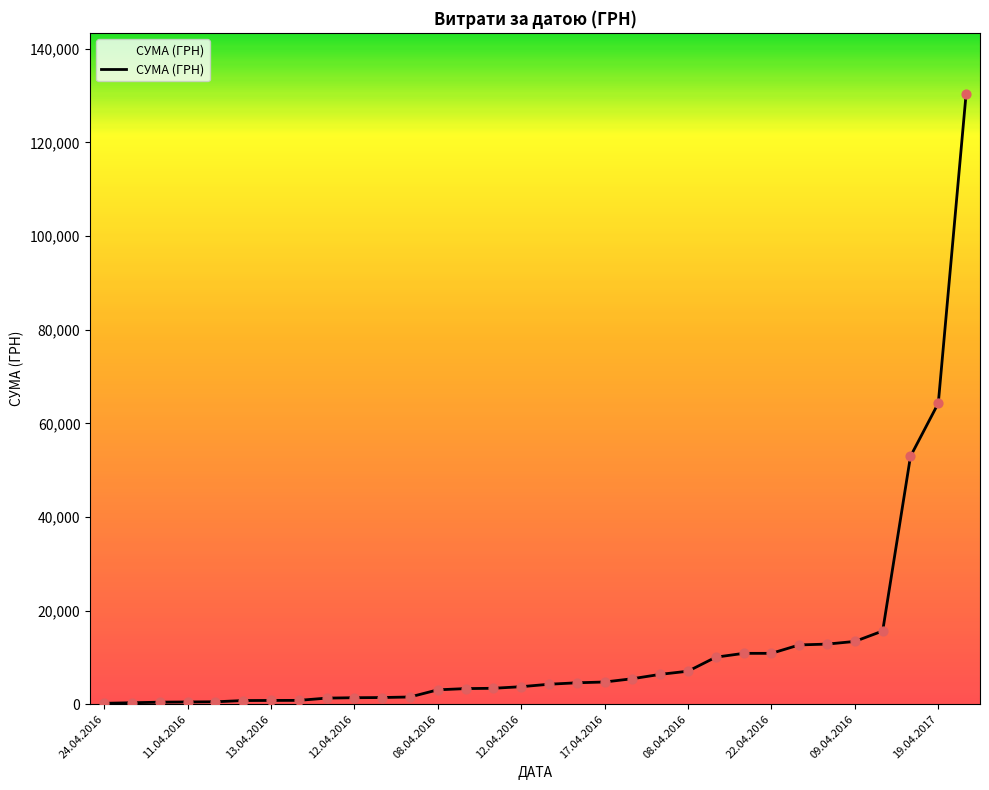

What is the difference between the maximum and minimum values?

130200.7